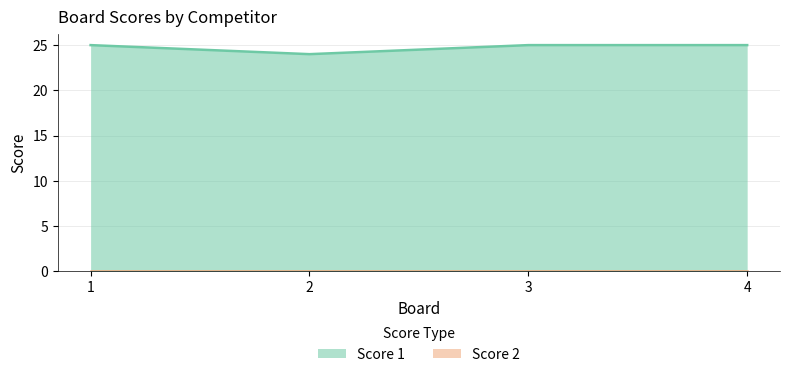

Reading left to right, what are all the values shown in this chart?

25	24	25	25